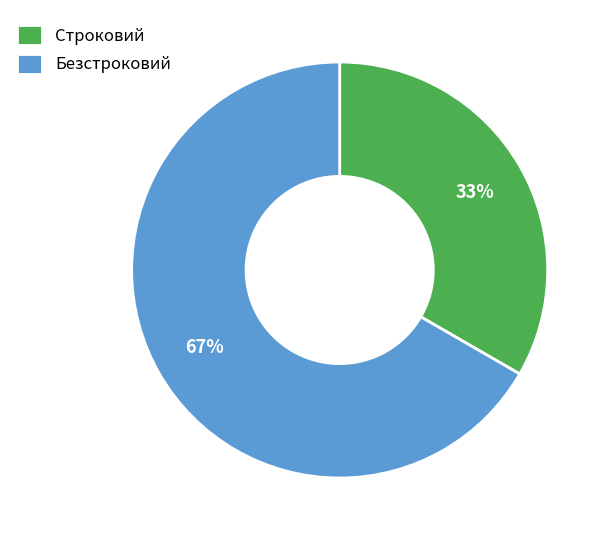

Is the sum of Безстроковий and Строковий greater than half?

Yes